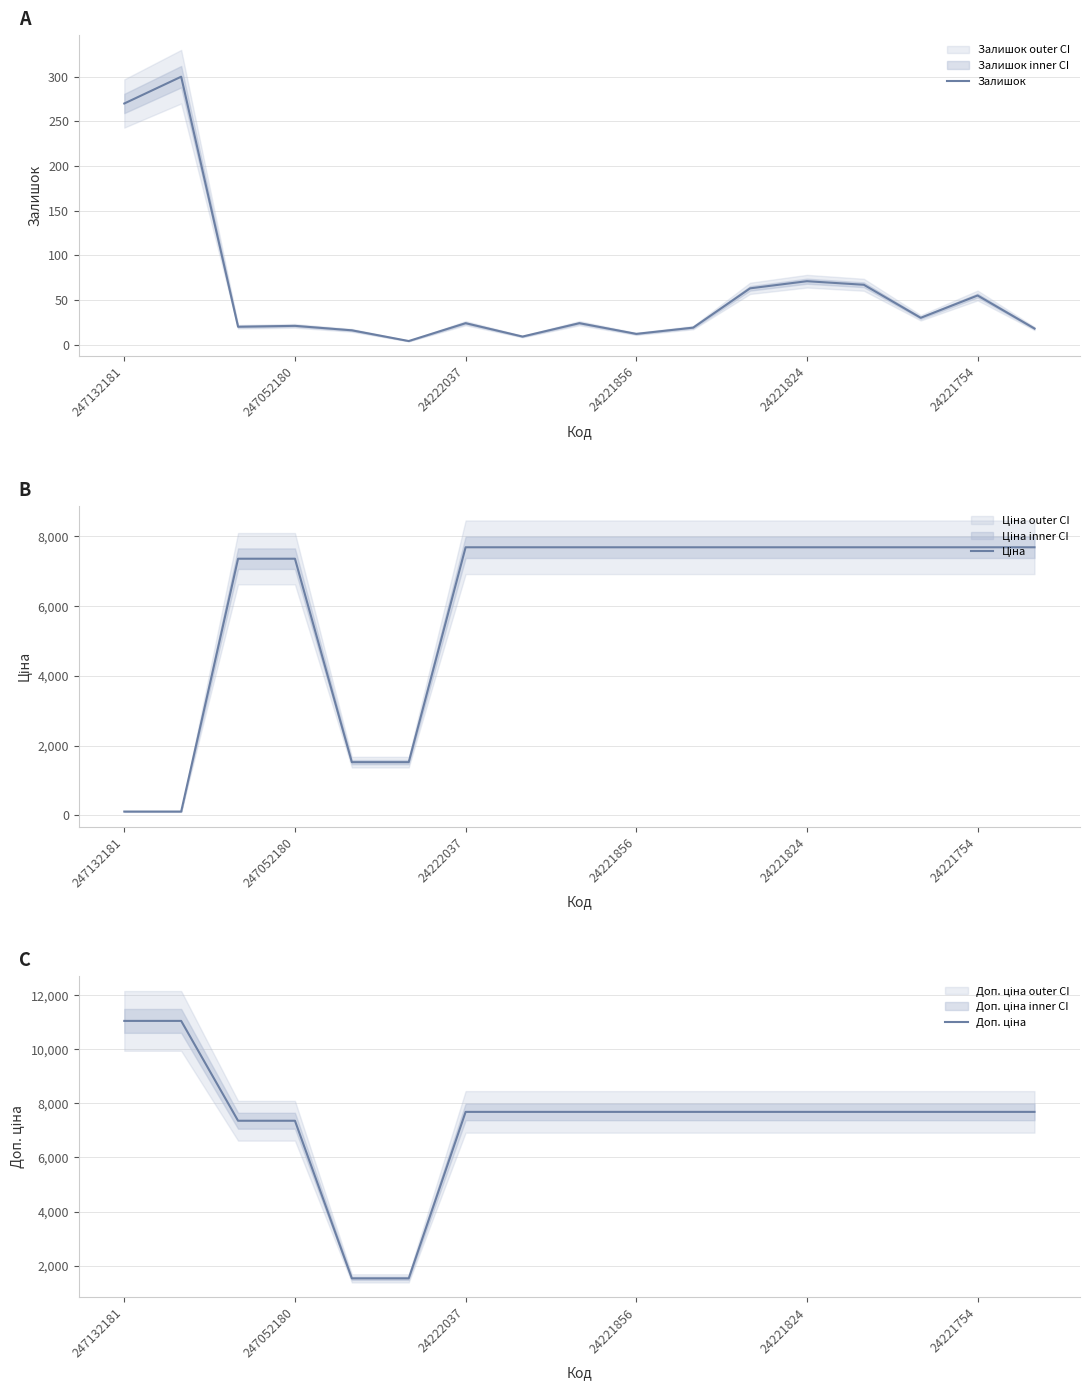

What is the highest value of the Залишок series?

300